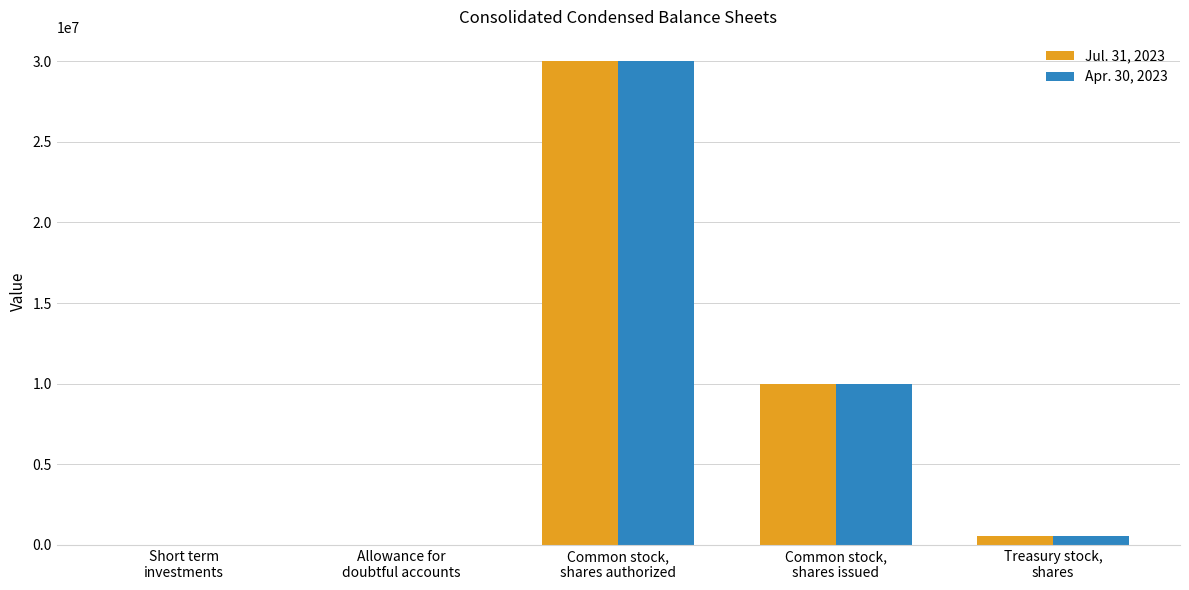

At which label is Apr. 30, 2023 closest to 15000018?

Common stock,
shares issued